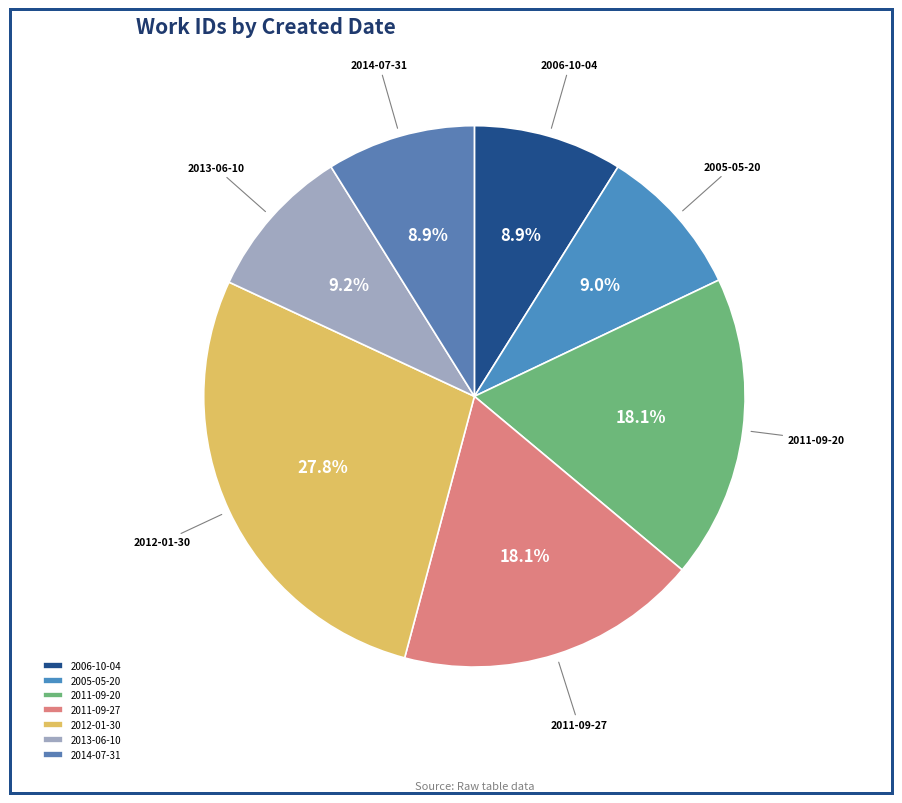

Is there any slice that represents more than half of the pie?

No